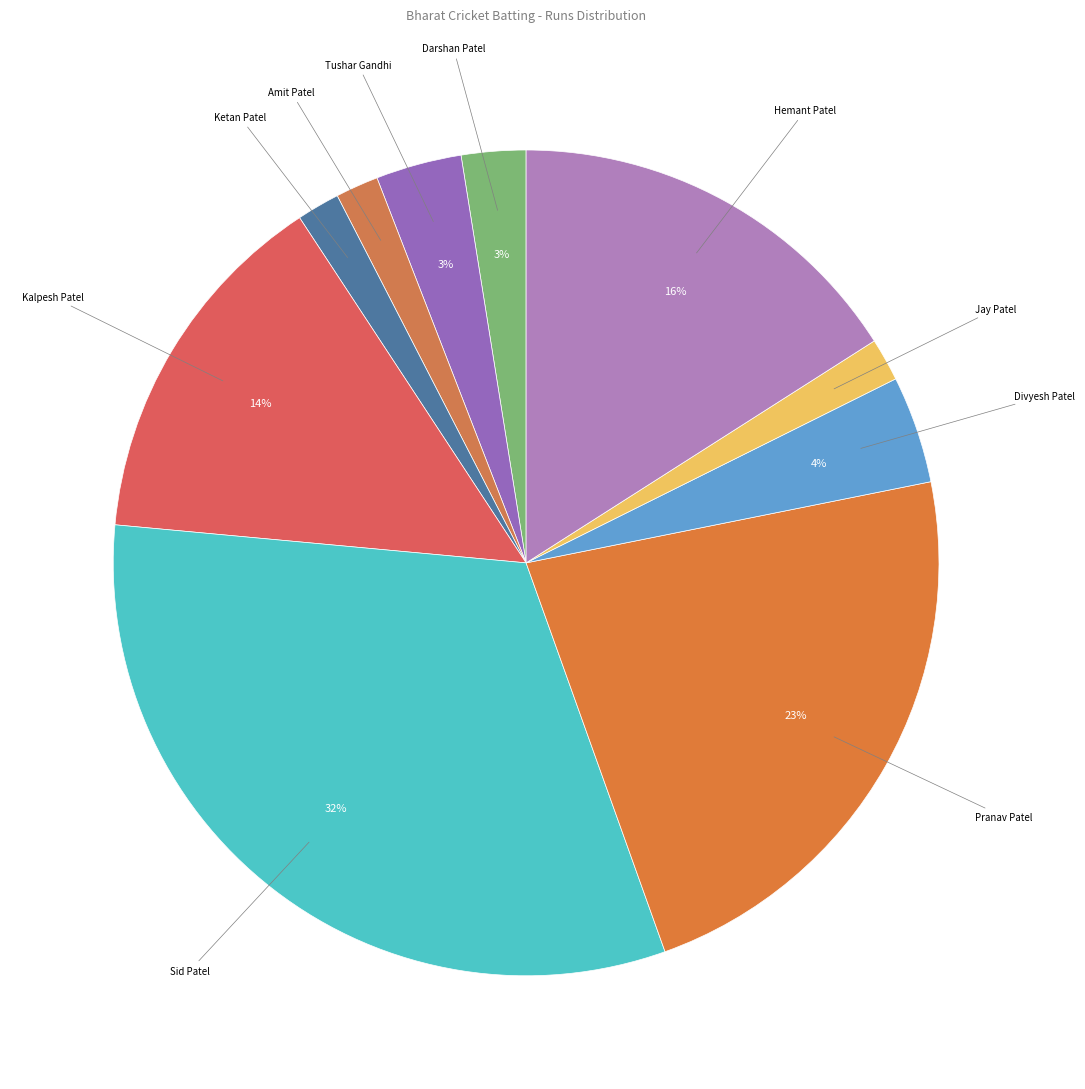

How many segments does this pie chart have?

10